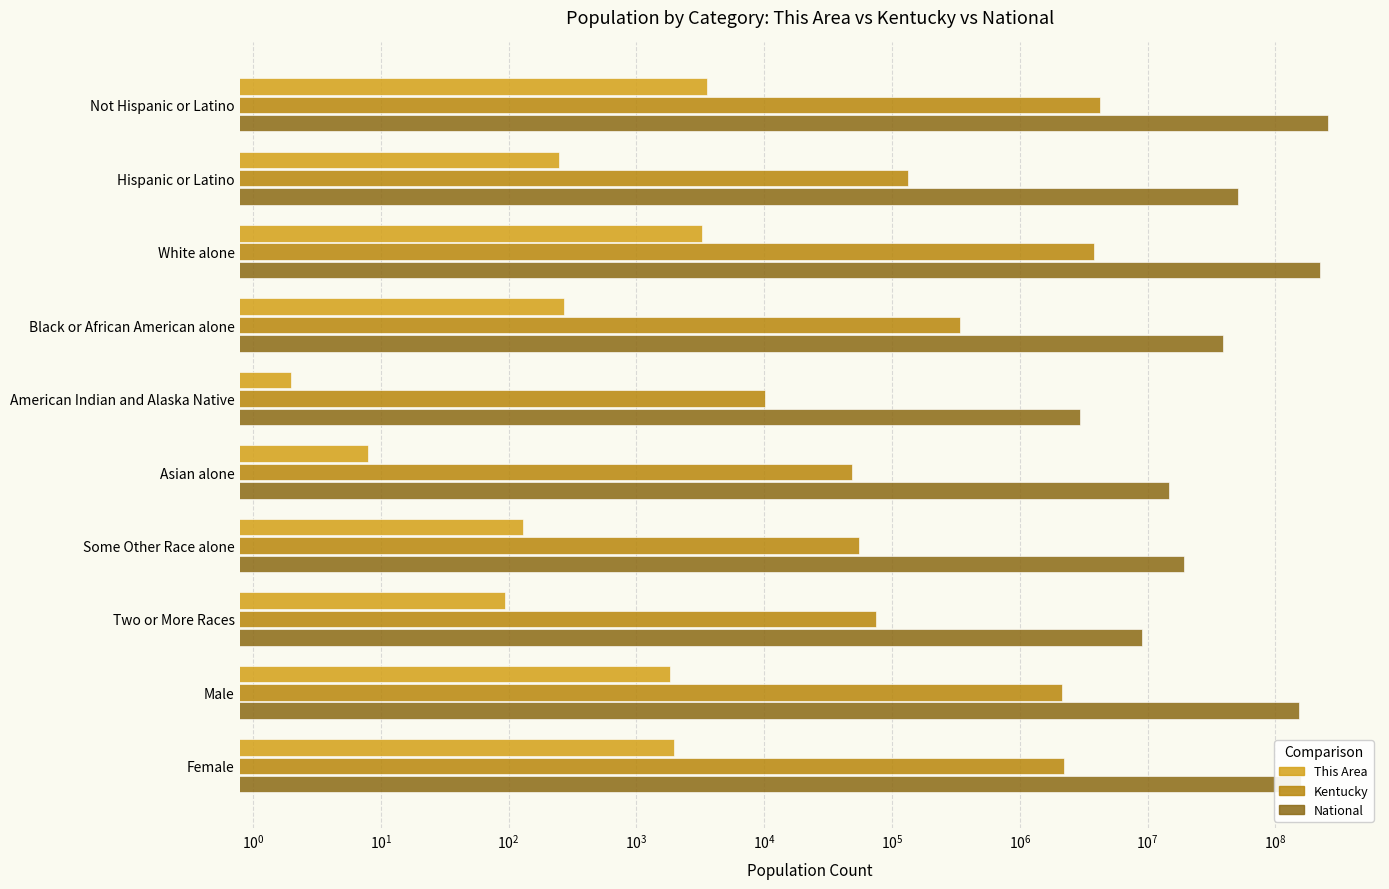

What are all the series names shown in the legend?

This Area, Kentucky, National